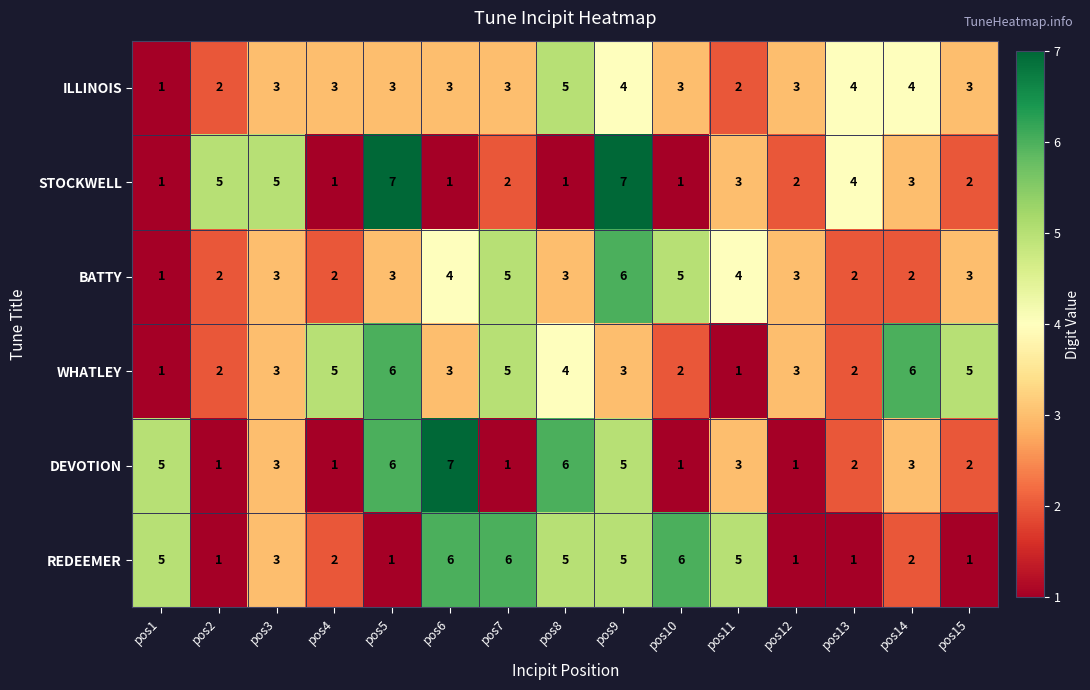

What is the sum of all WHATLEY values?

51